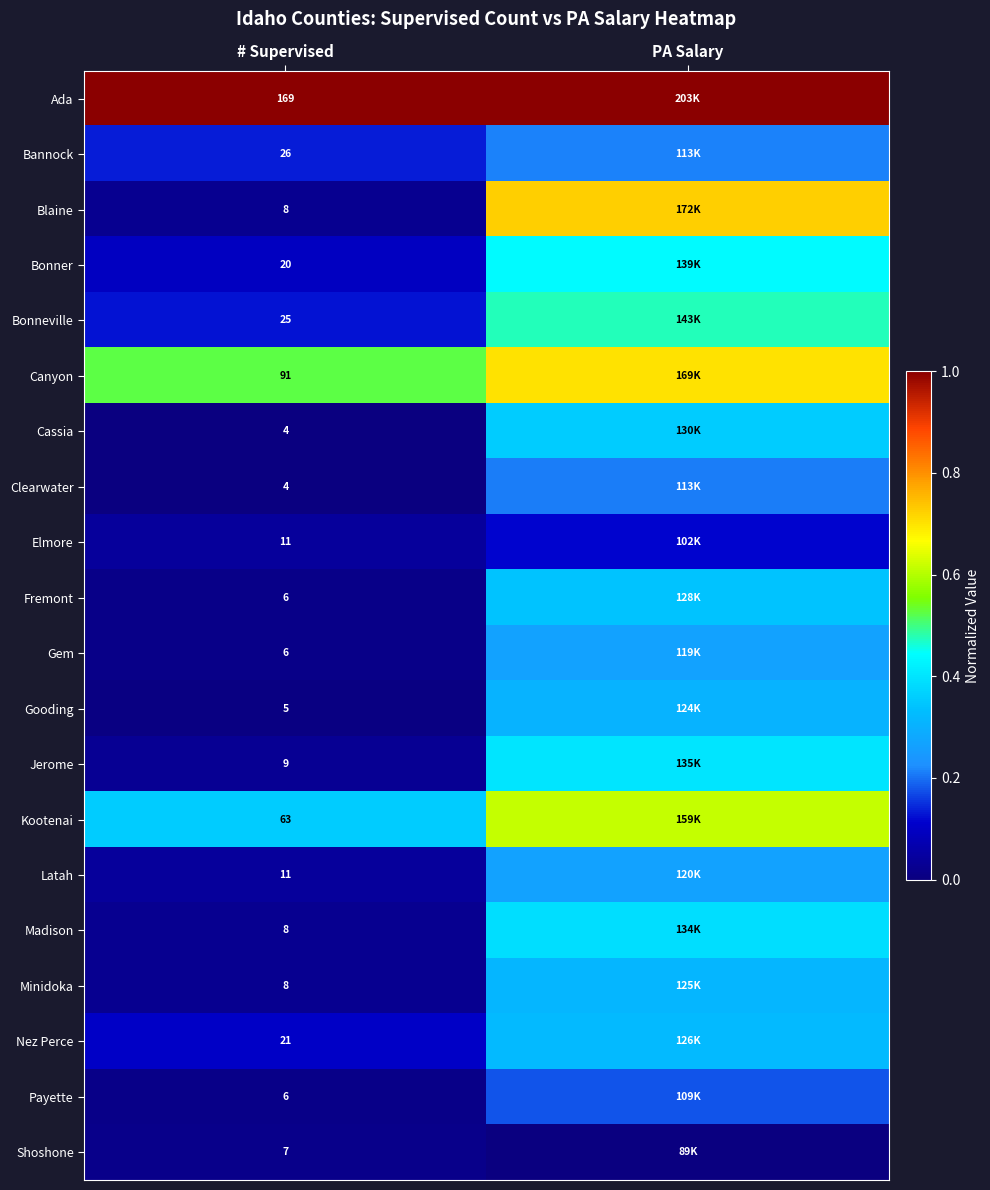

Which category has the lowest value across all series?

# Supervised